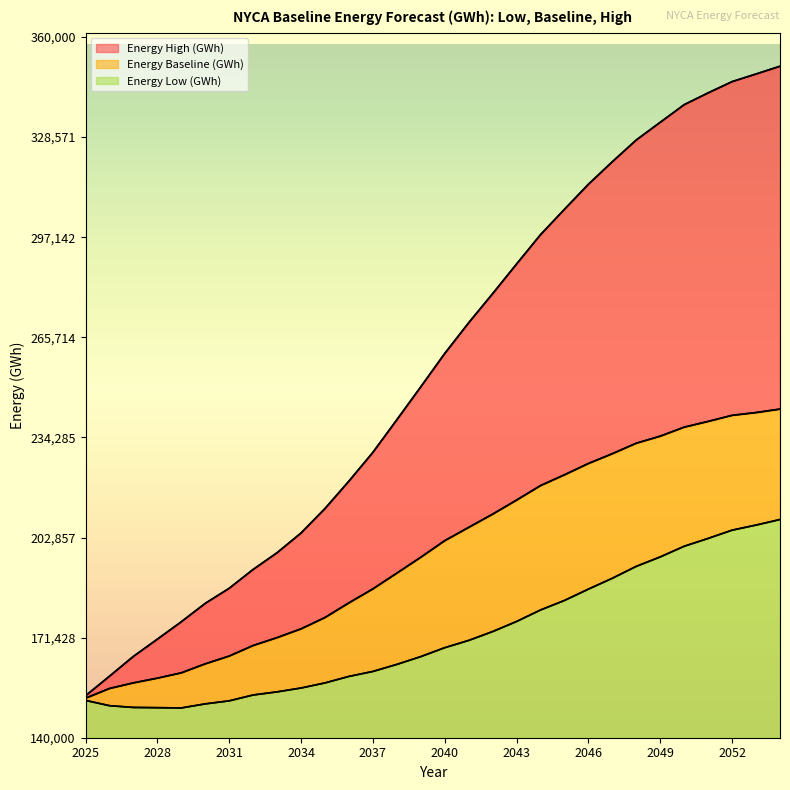

The value of Energy High (GWh) at 2054 is 350820. True or false?

True